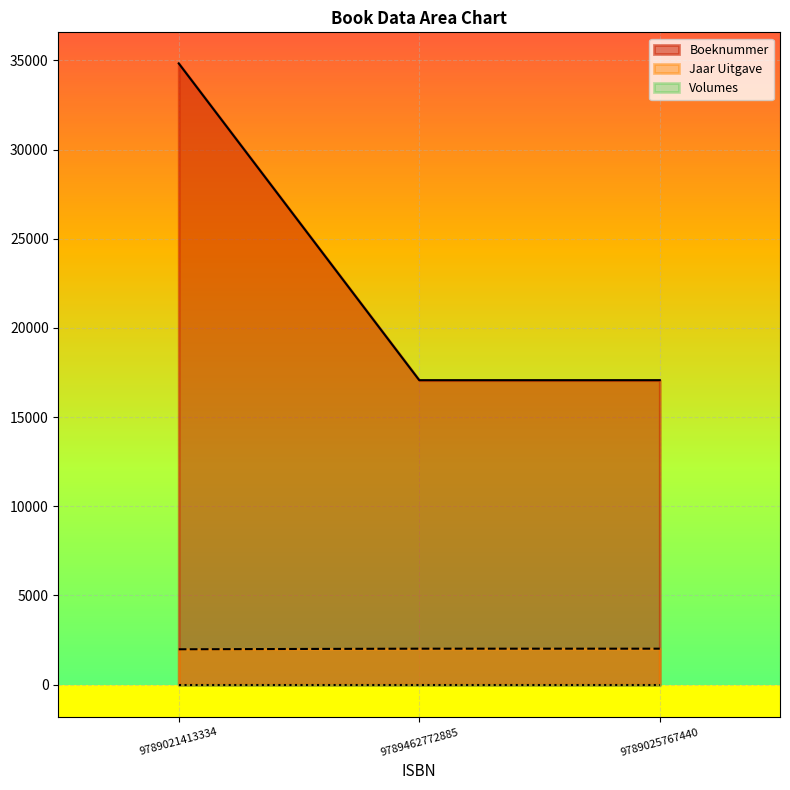

Which series has the widest spread of values?

Boeknummer